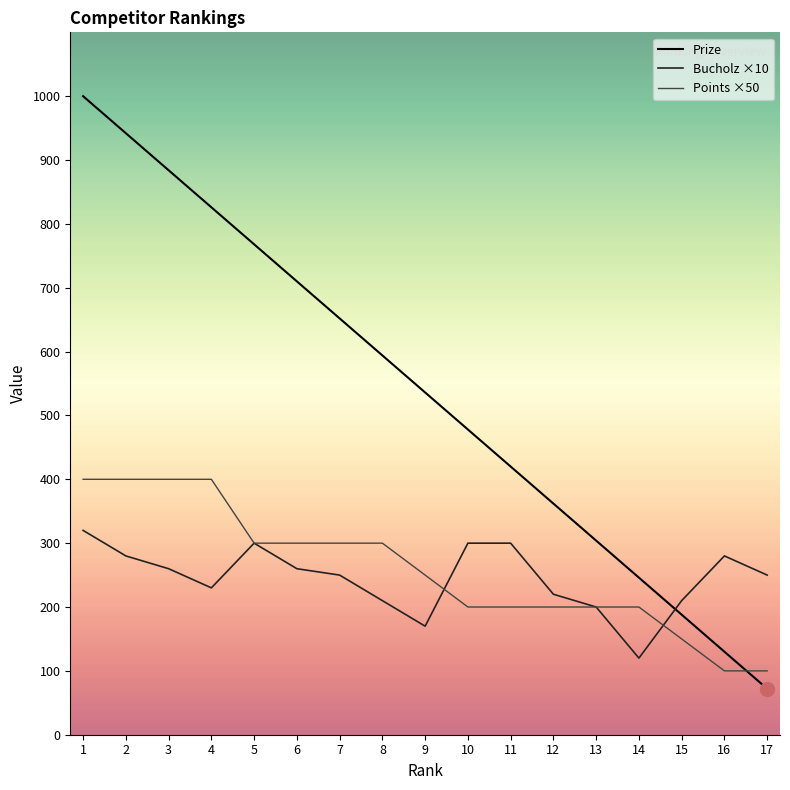

What is the value of the Points ×50 point at the 10th from the left?

200